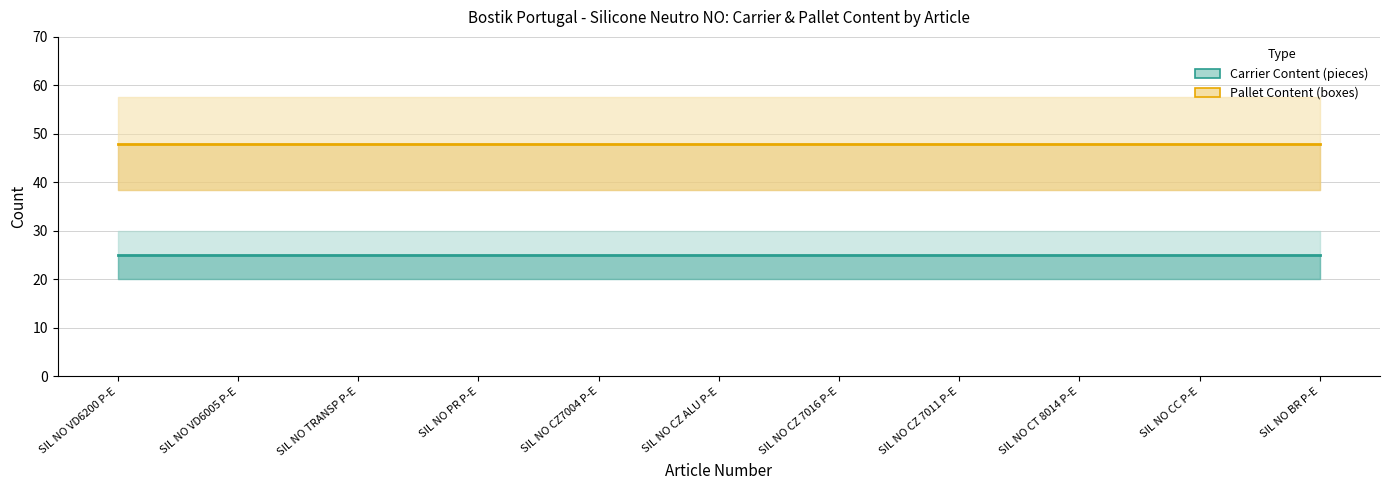

Reading left to right, what are all the values shown in this chart?

Carrier Content (pieces): 25	25	25	25	25	25	25	25	25	25	25
Pallet Content (boxes): 48	48	48	48	48	48	48	48	48	48	48